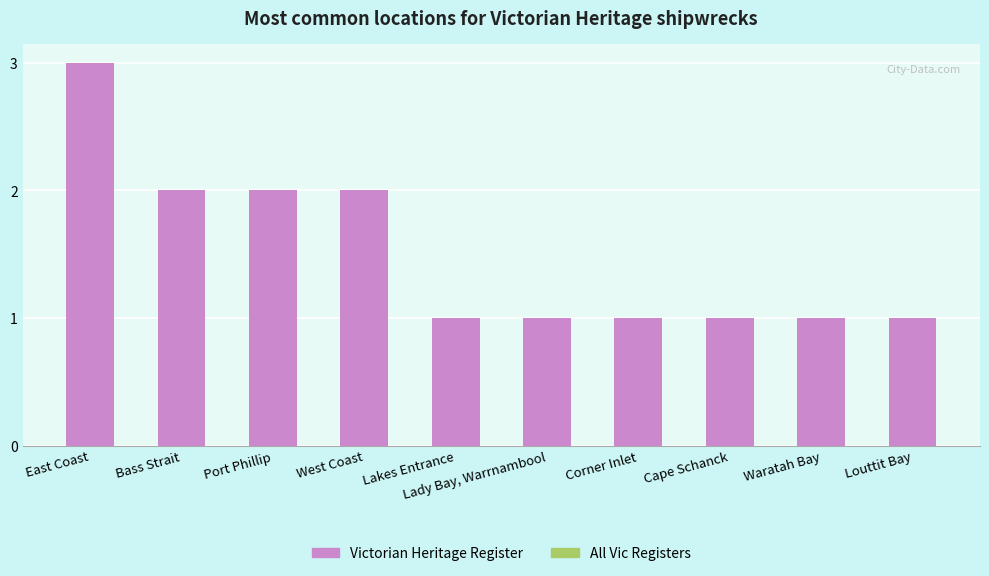

True or false: All Vic Registers has a value of 0.0 at Waratah Bay.

False